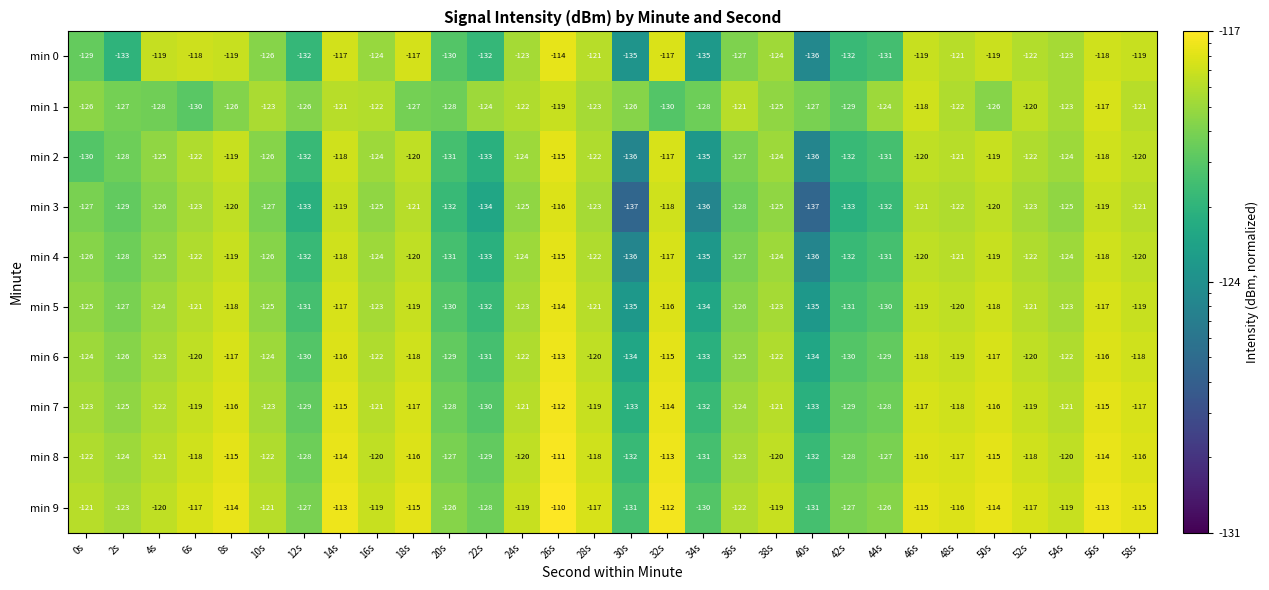

The min 5 series shows -118 at 8s. True or false?

True